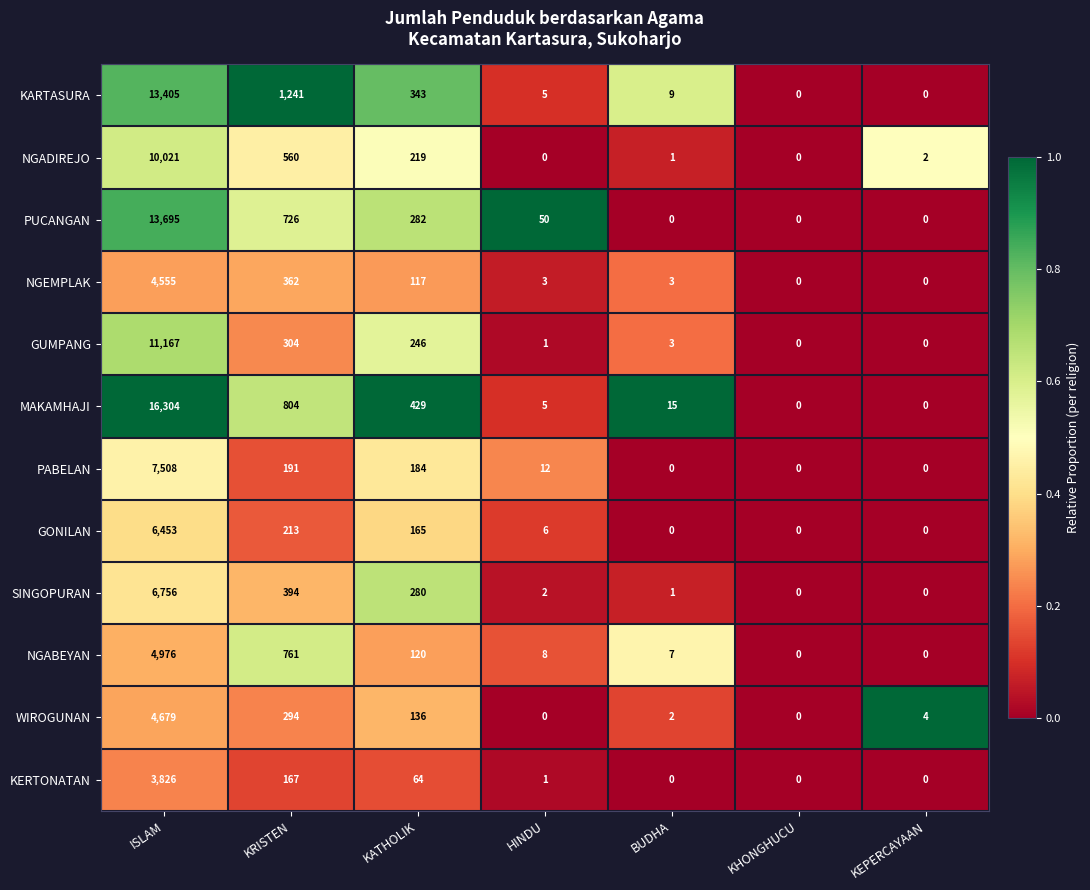

Rank the series at KATHOLIK from highest to lowest value.

MAKAMHAJI, KARTASURA, PUCANGAN, SINGOPURAN, GUMPANG, NGADIREJO, PABELAN, GONILAN, WIROGUNAN, NGABEYAN, NGEMPLAK, KERTONATAN